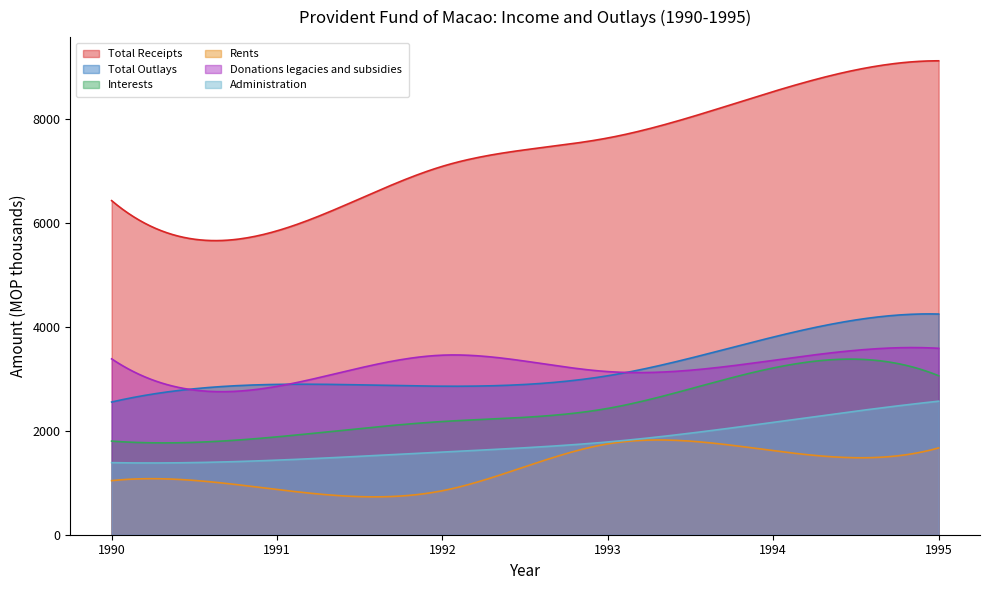

In Total Outlays, how many points are lower than both neighbors (excluding endpoints)?

1